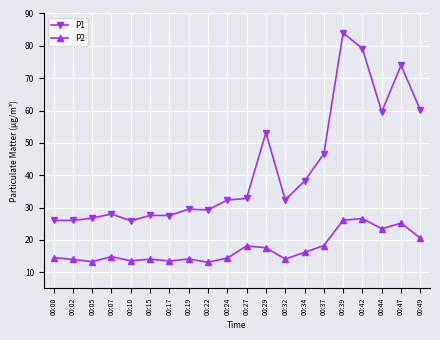

Is the value of P2 at 00:05 greater than the value of P1 at 00:47?

No